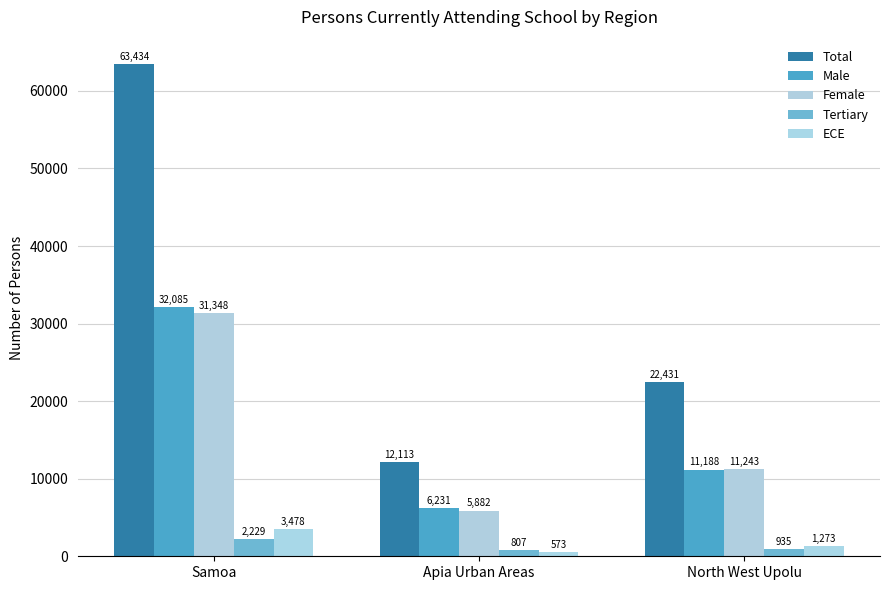

Rank the series at North West Upolu from highest to lowest value.

Total, Female, Male, ECE, Tertiary